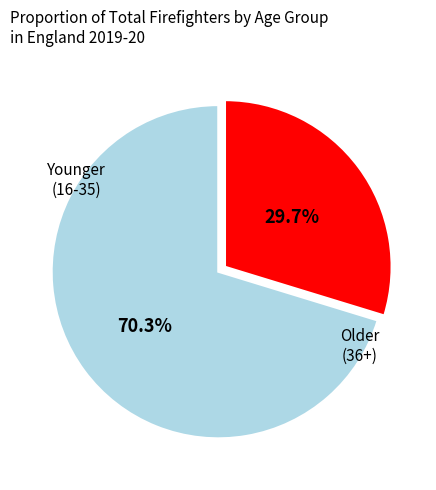

To the nearest percent, what is the difference between the largest and smallest slice percentages?

41%